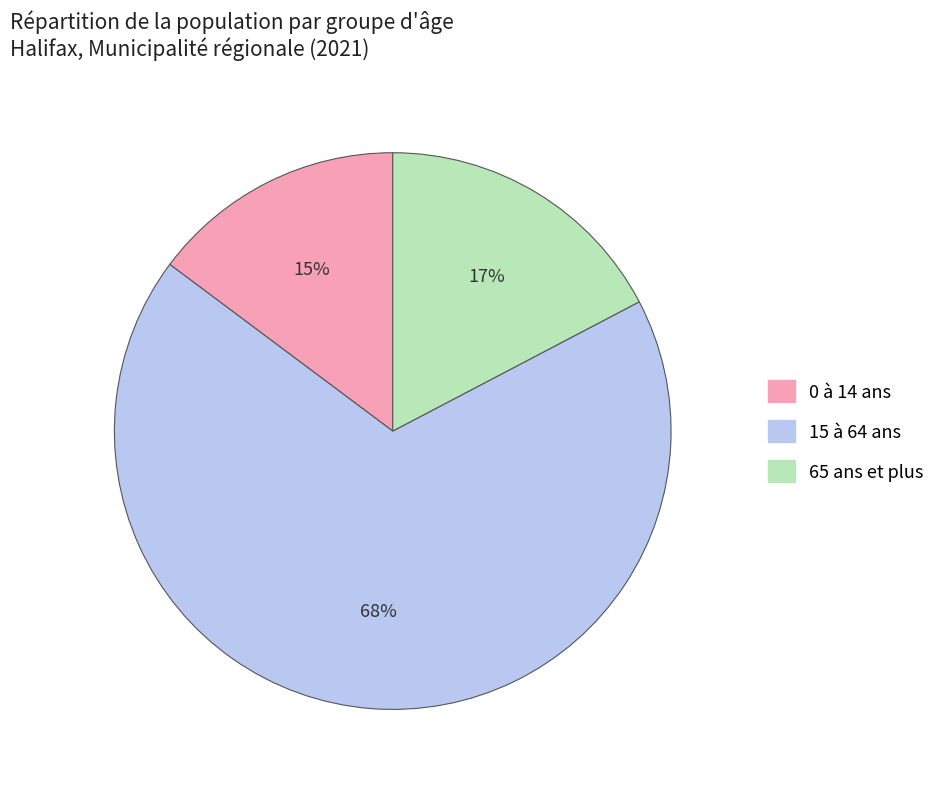

What percentage is the 15 à 64 ans slice, to the nearest percent?

68%